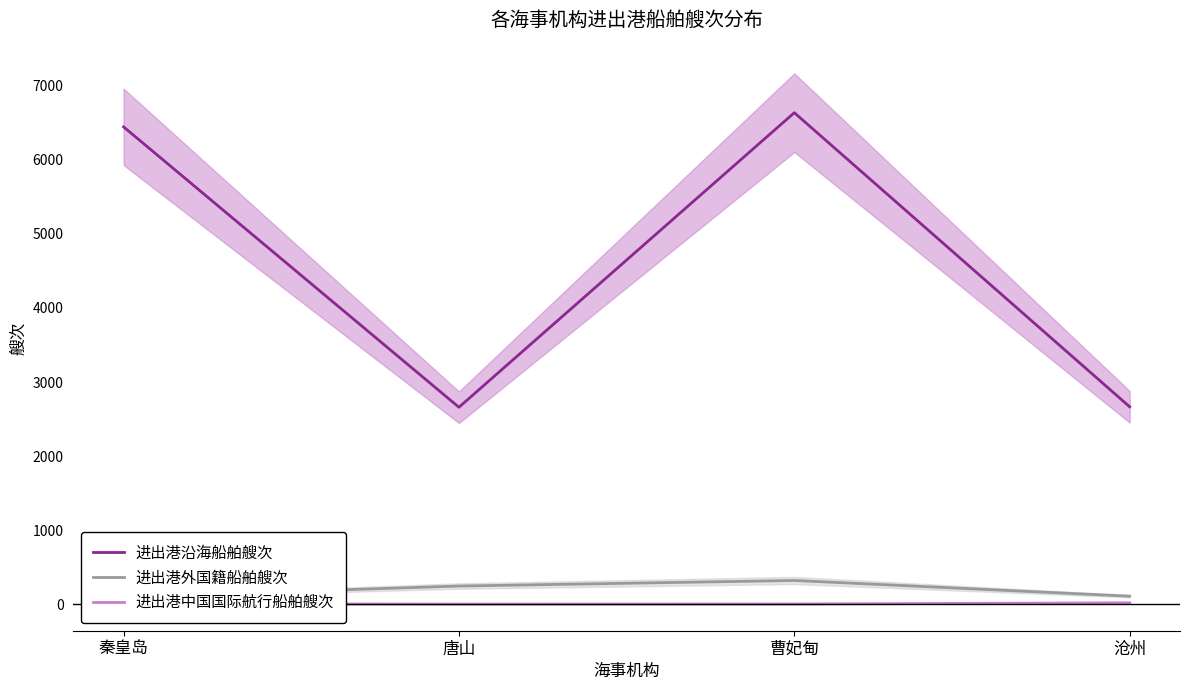

At which label does 进出港沿海船舶艘次 first exceed 6443?

曹妃甸